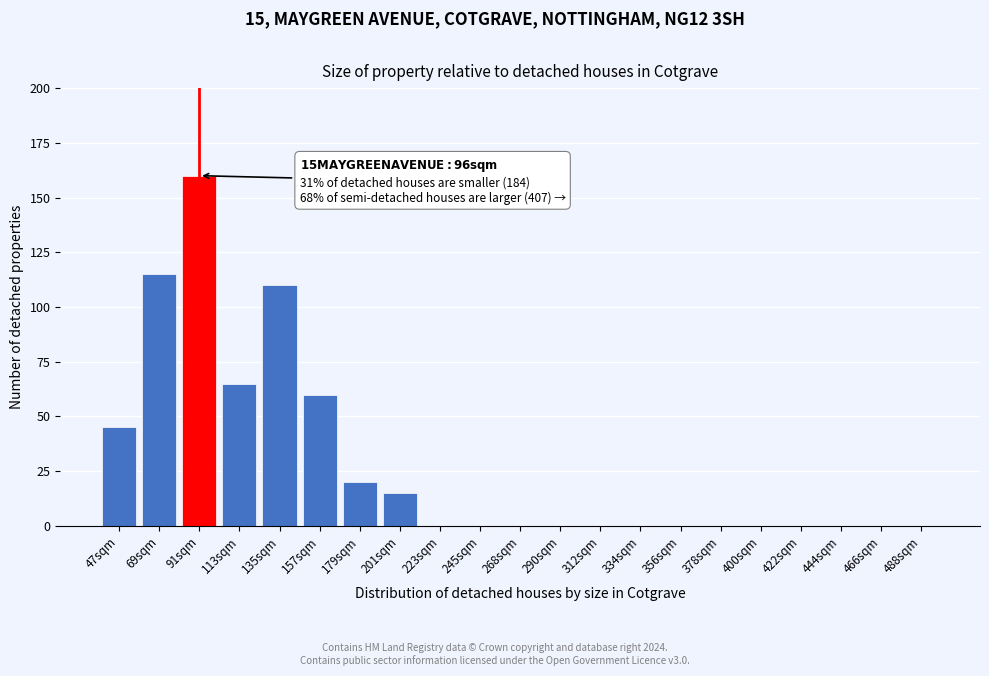

Reading left to right, extract all data points from this chart.

47sqm=45	69sqm=115	91sqm=160	113sqm=65	135sqm=110	157sqm=60	179sqm=20	201sqm=15	223sqm=0	245sqm=0	268sqm=0	290sqm=0	312sqm=0	334sqm=0	356sqm=0	378sqm=0	400sqm=0	422sqm=0	444sqm=0	466sqm=0	488sqm=0